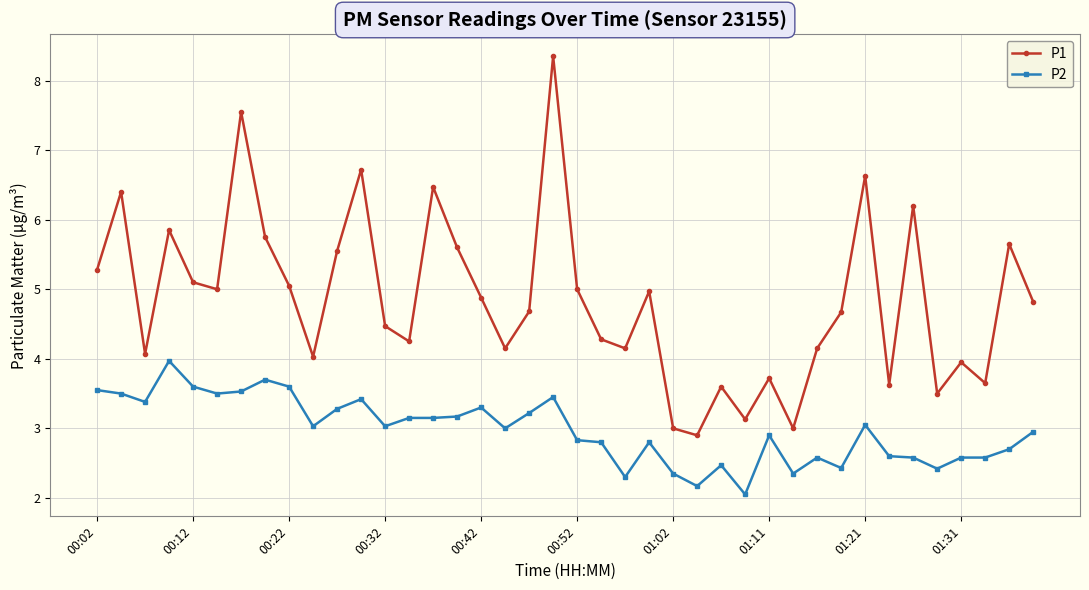

What is the minimum value for P1?

2.9